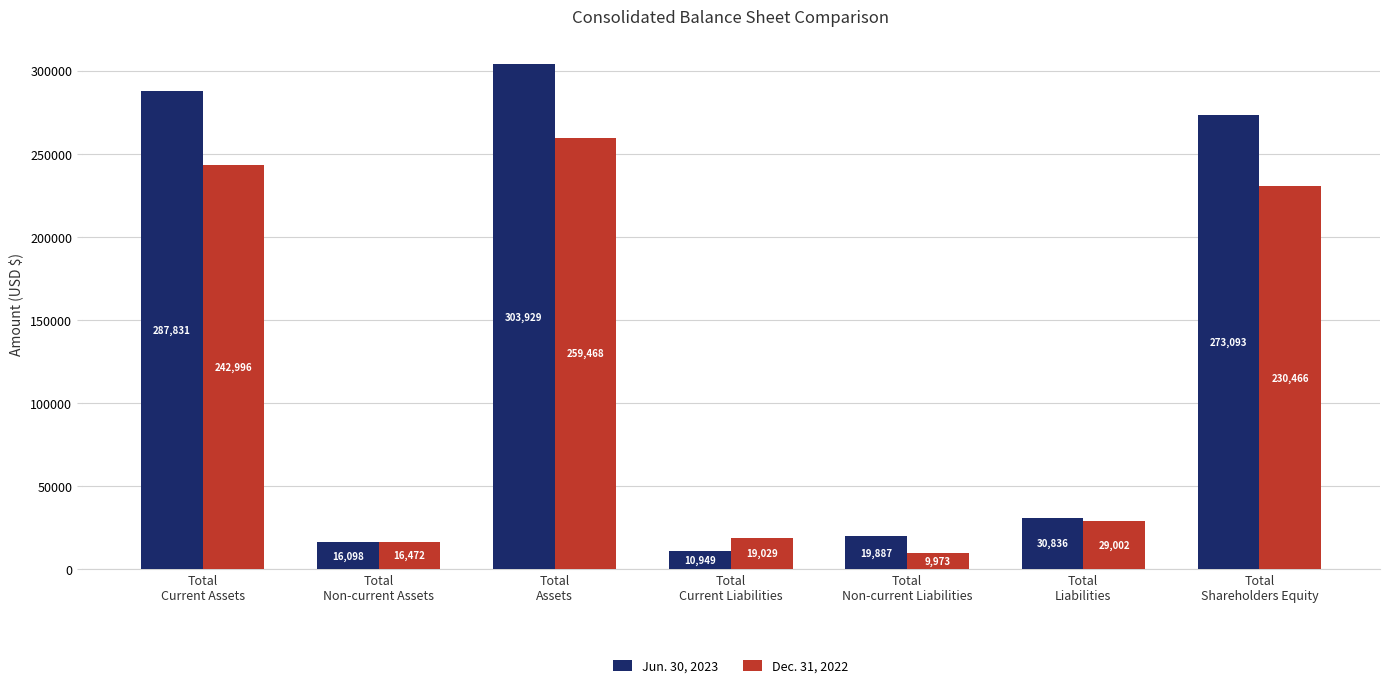

Reading left to right, list all the values displayed in this chart.

Jun. 30, 2023: Total
Current Assets=287831	Total
Non-current Assets=16098	Total
Assets=303929	Total
Current Liabilities=10949	Total
Non-current Liabilities=19887	Total
Liabilities=30836	Total
Shareholders Equity=273093
Dec. 31, 2022: Total
Current Assets=242996	Total
Non-current Assets=16472	Total
Assets=259468	Total
Current Liabilities=19029	Total
Non-current Liabilities=9973	Total
Liabilities=29002	Total
Shareholders Equity=230466